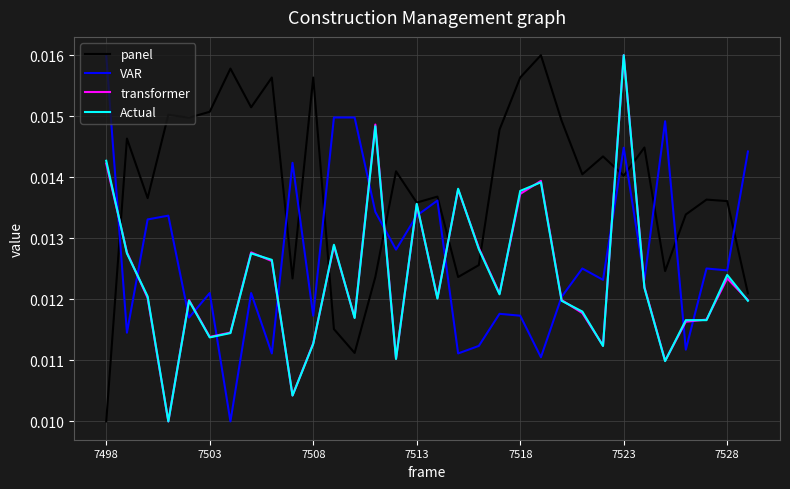

Which series has the largest total across all categories?

panel